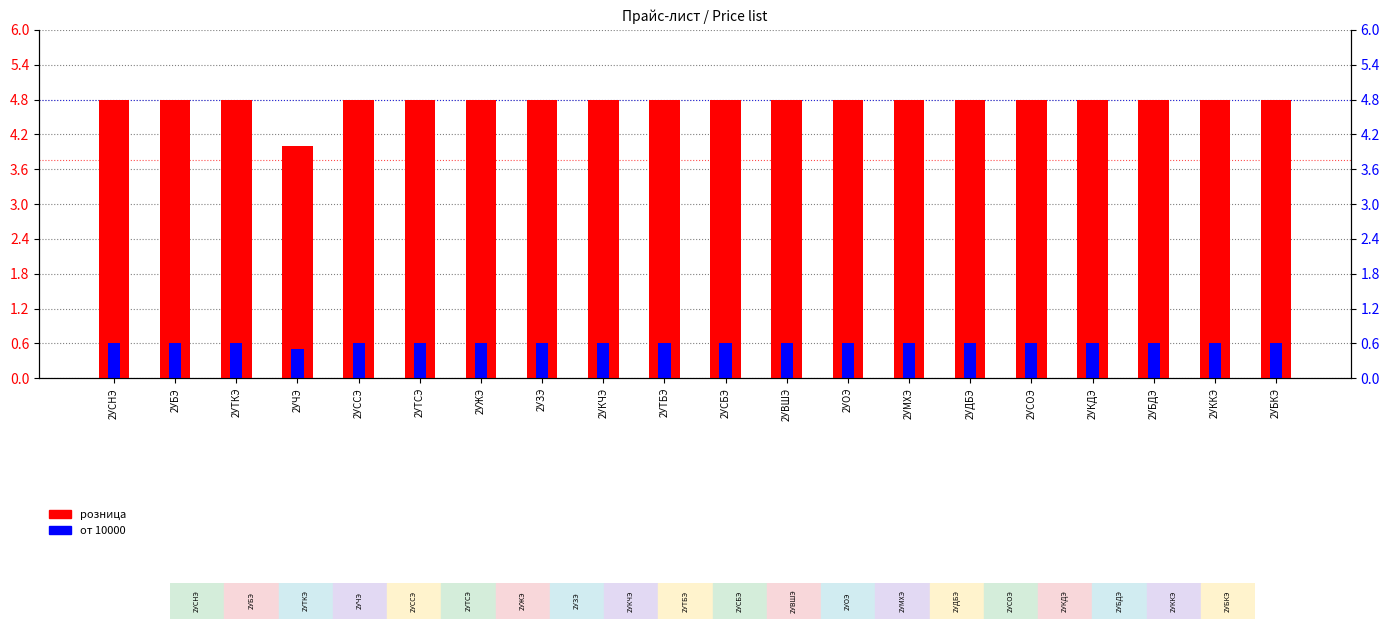

At which label does розница reach its peak?

2УСНЭ